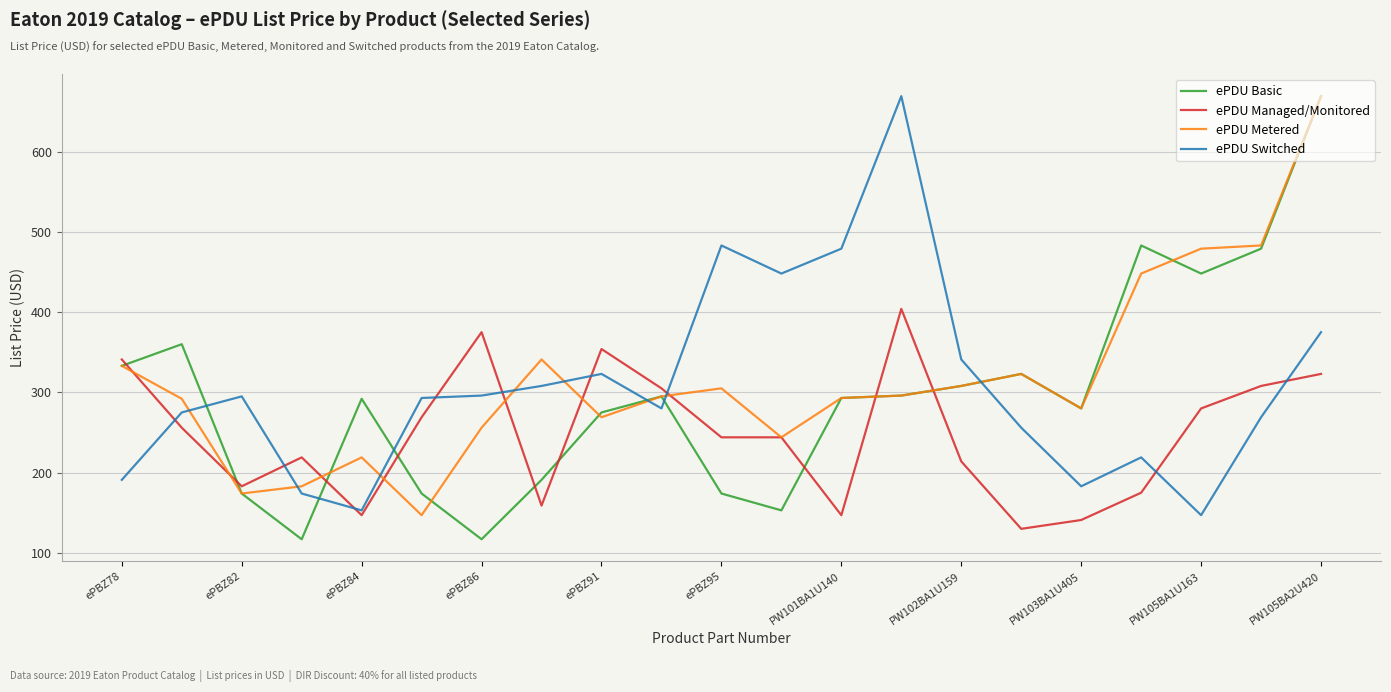

How many series are shown in this chart?

4